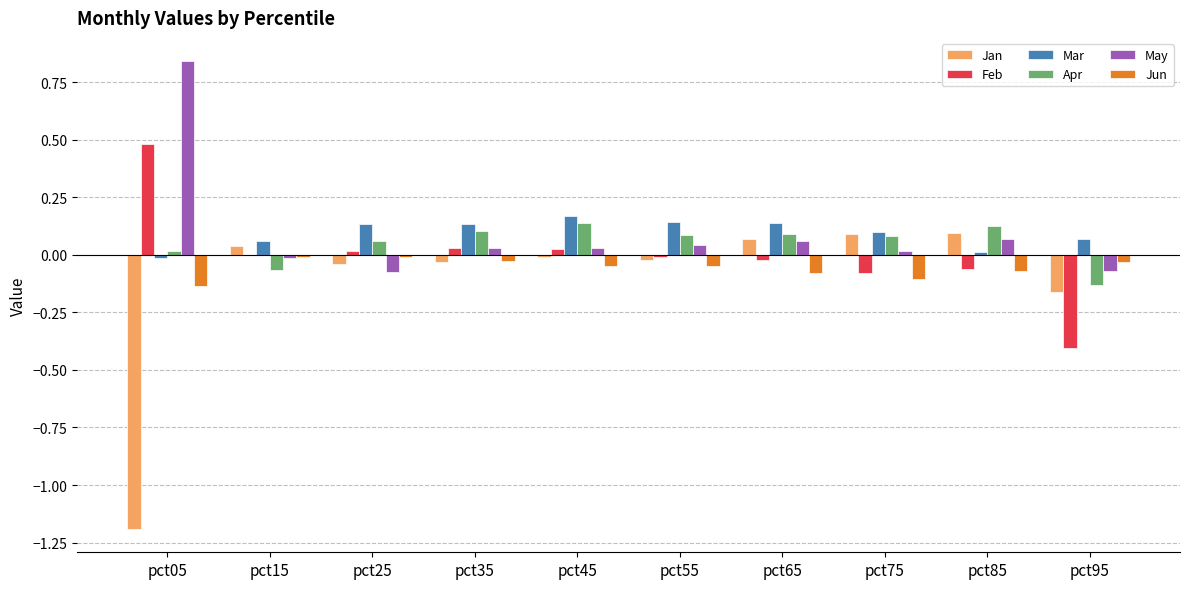

What is the sum of all Jan values?

-1.2